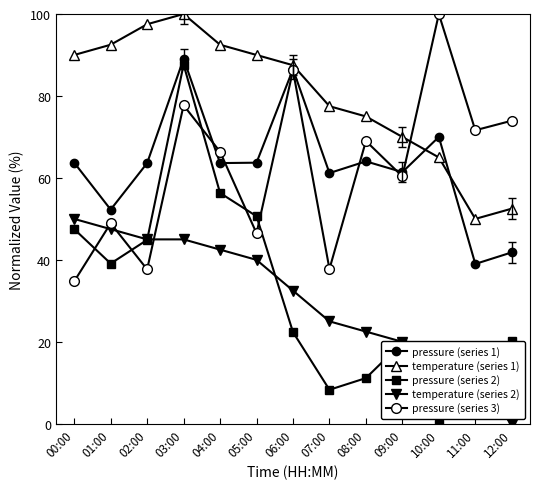

Is this an area chart (filled region under the line)?

No